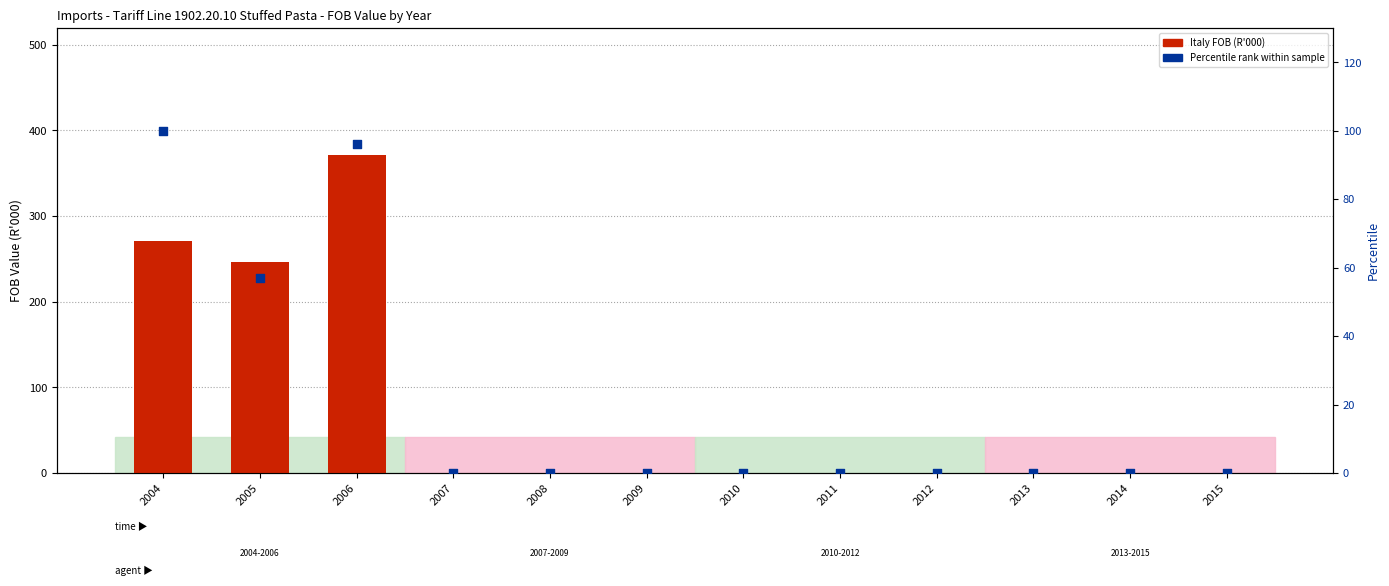

Which series reaches the maximum Y coordinate?

Italy FOB (R'000)